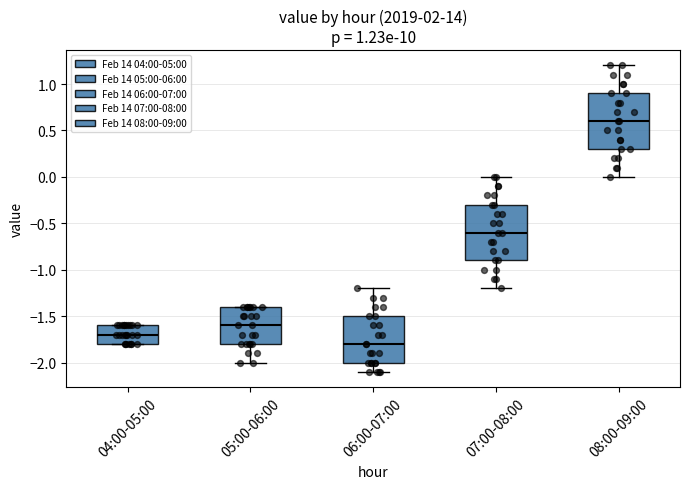

Which box's median line is the lowest?

06:00-07:00